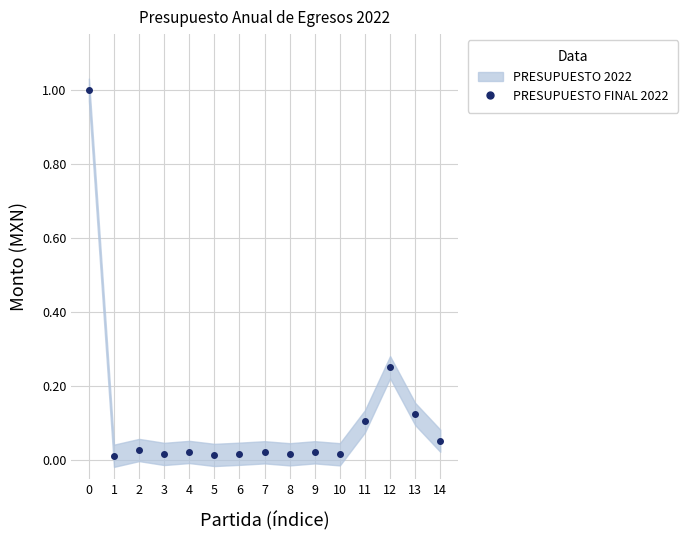

The chart shows a value of 0.1 at 11. True or false?

False